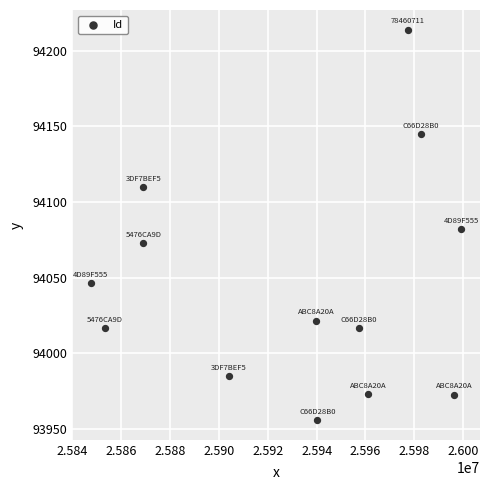

What is the range of X values (max minus min)?

151893.1